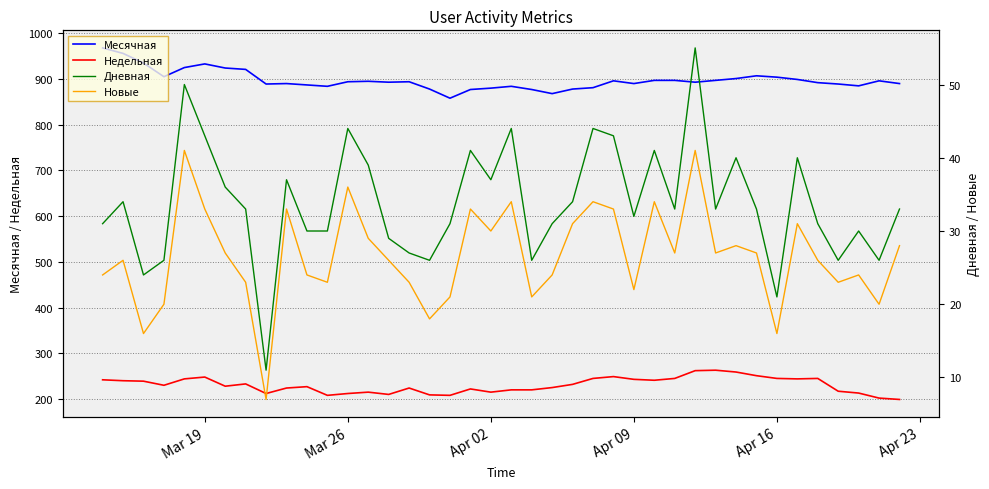

True or false: Новые and Месячная cross at least once.

False